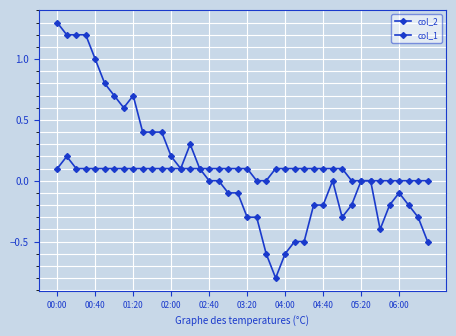

At which category is the sum across all series the highest?

00:00